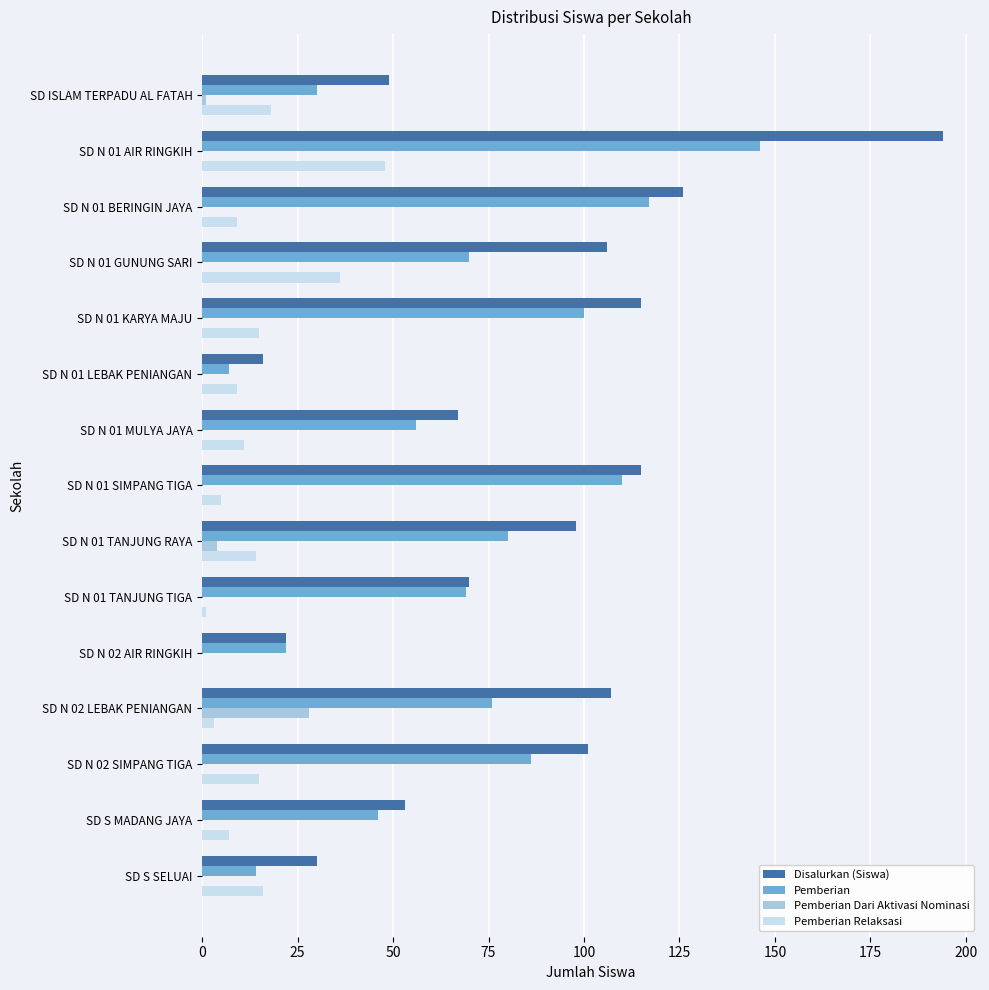

At which category is the sum across all series the highest?

SD N 01 AIR RINGKIH